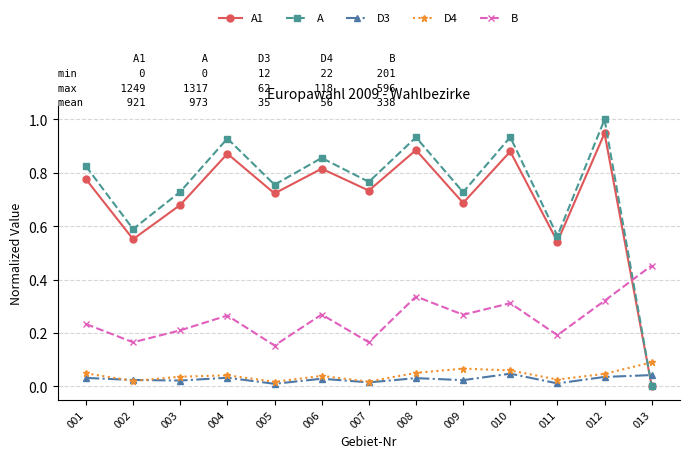

At which category is the sum across all series the highest?

012